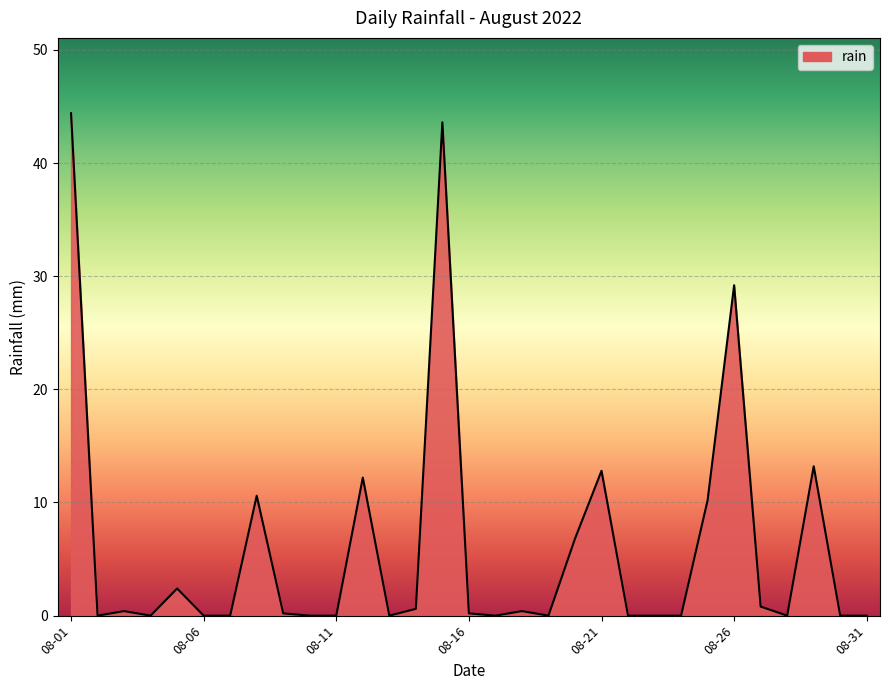

What is the greatest value displayed?

44.4